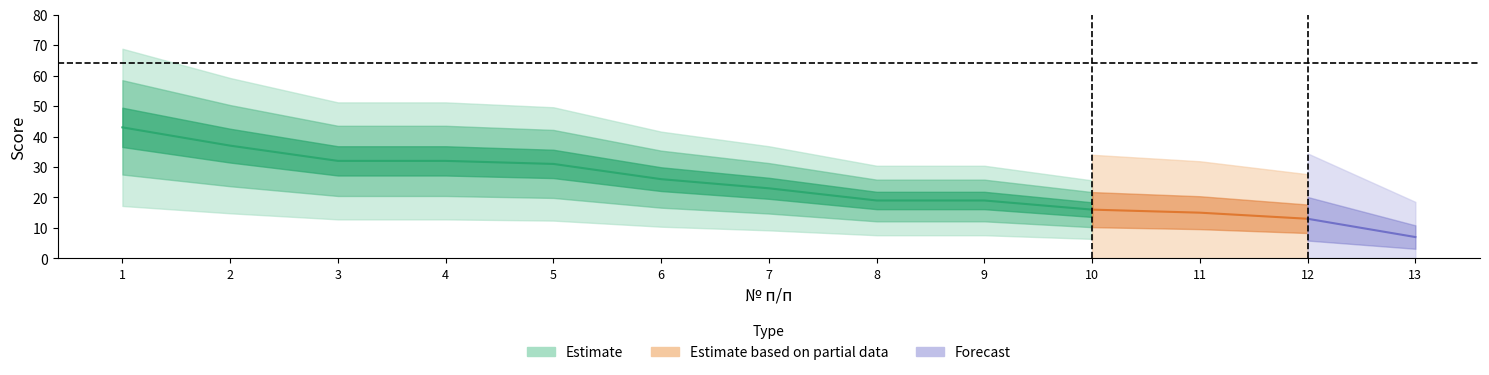

Which category has the lowest value across all series?

13